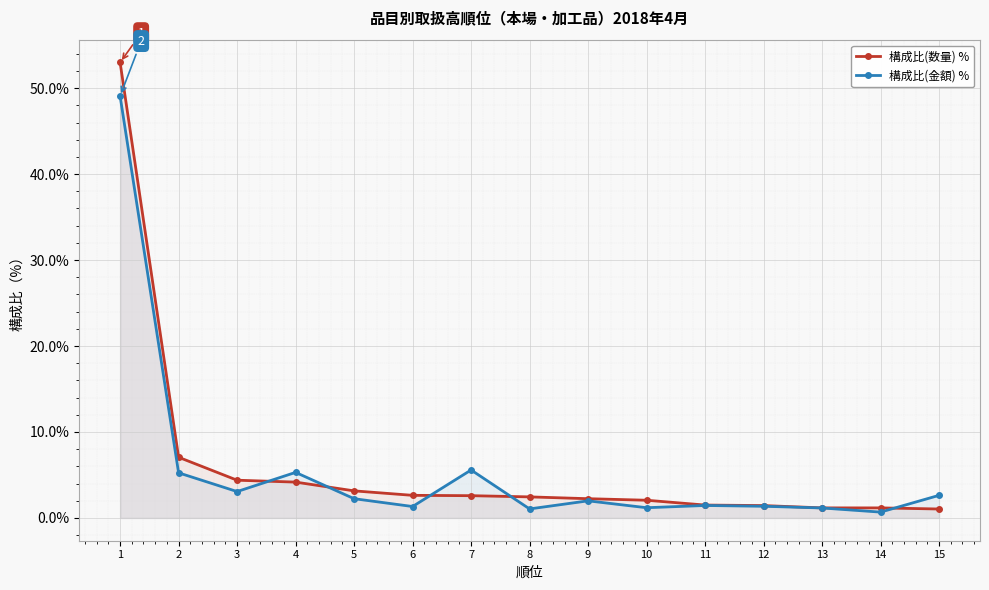

At which label does 構成比(数量) % reach its minimum?

15